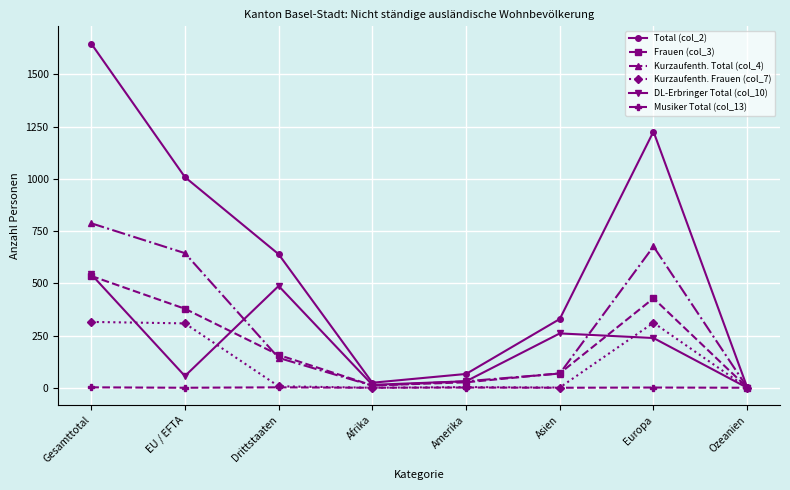

Where does the DL-Erbringer Total (col_10) series first go above 238?

Gesamttotal